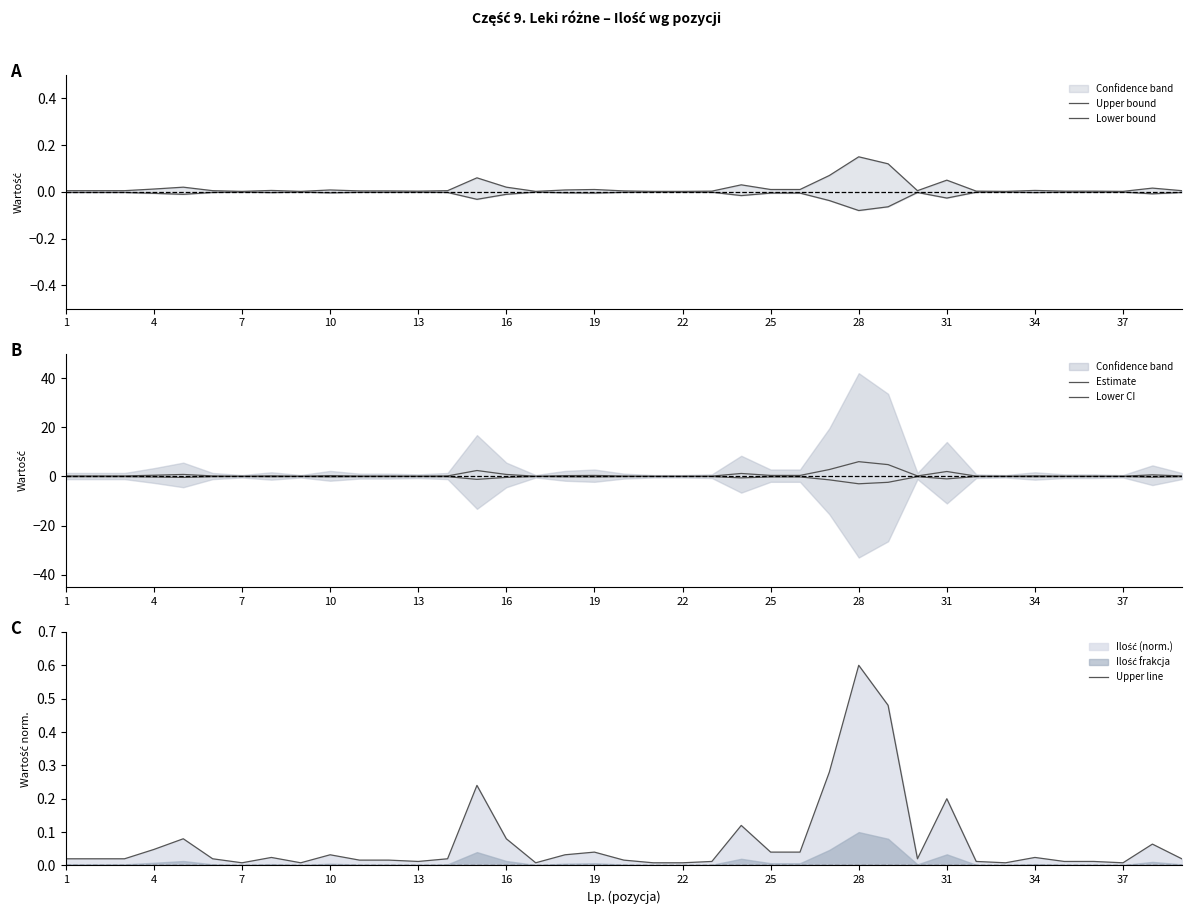

The Upper line series shows 0.0 at 35. True or false?

True